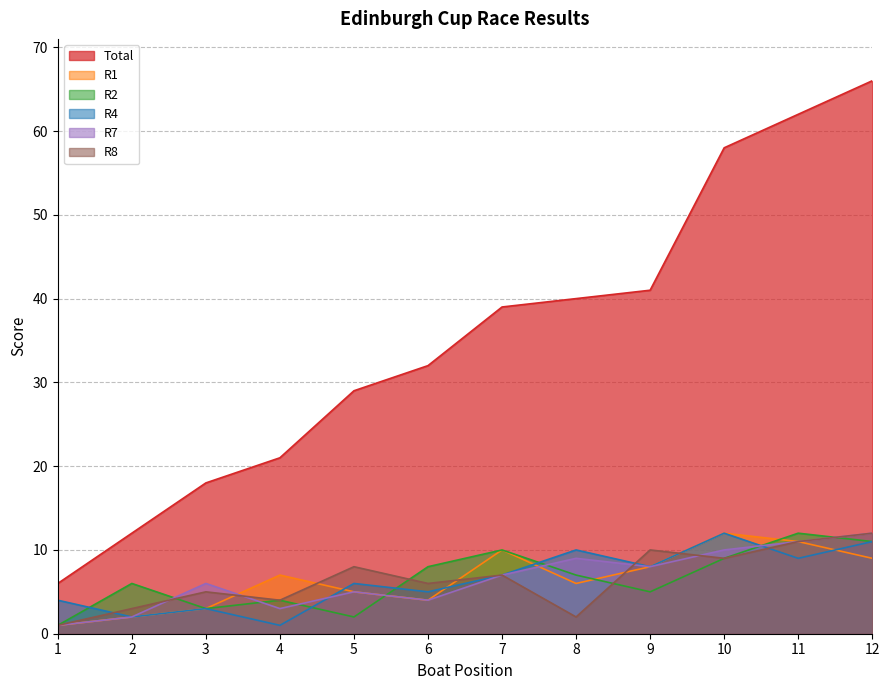

Reading right to left, extract all data points from this chart.

Total: 66	62	58	41	40	39	32	29	21	18	12	6
R1: 9	11	12	8	6	10	4	5	7	3	2	1
R2: 11	12	9	5	7	10	8	2	4	3	6	1
R4: 11	9	12	8	10	7	5	6	1	3	2	4
R7: 12	11	10	8	9	7	4	5	3	6	2	1
R8: 12	11	9	10	2	7	6	8	4	5	3	1